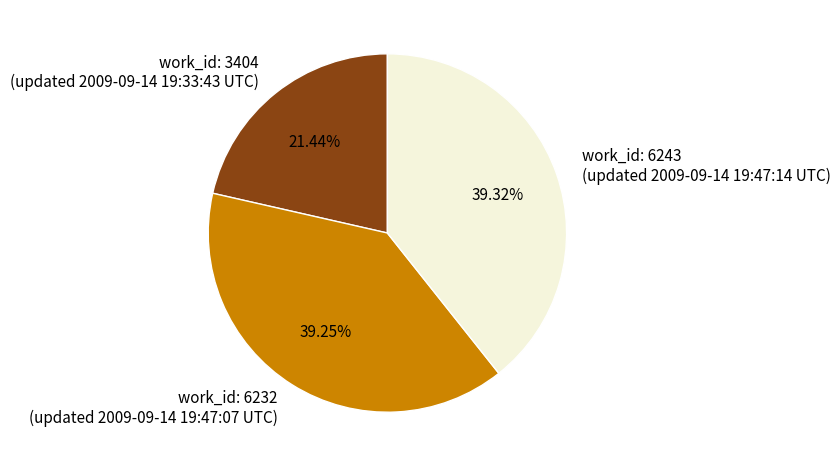

Does any single category account for the majority?

No